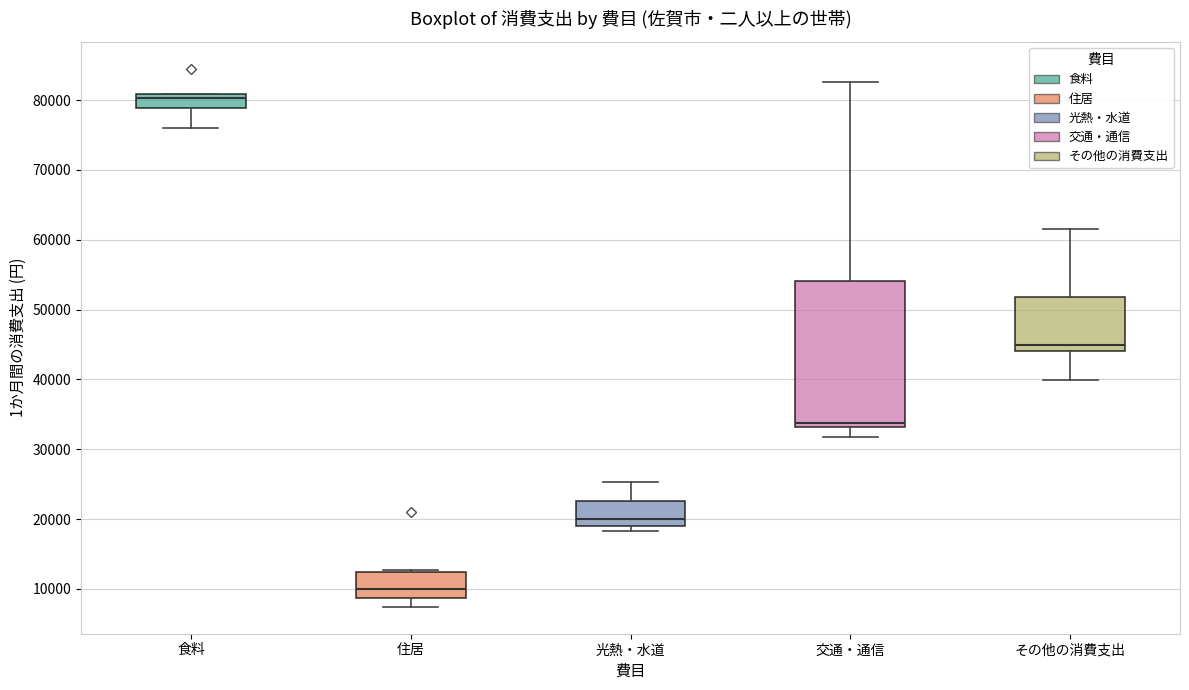

Where does the upper whisker of the box for 光熱・水道 end on the y-axis? The values are not printed on the chart, so give them approximately, as read against the axis.

25000